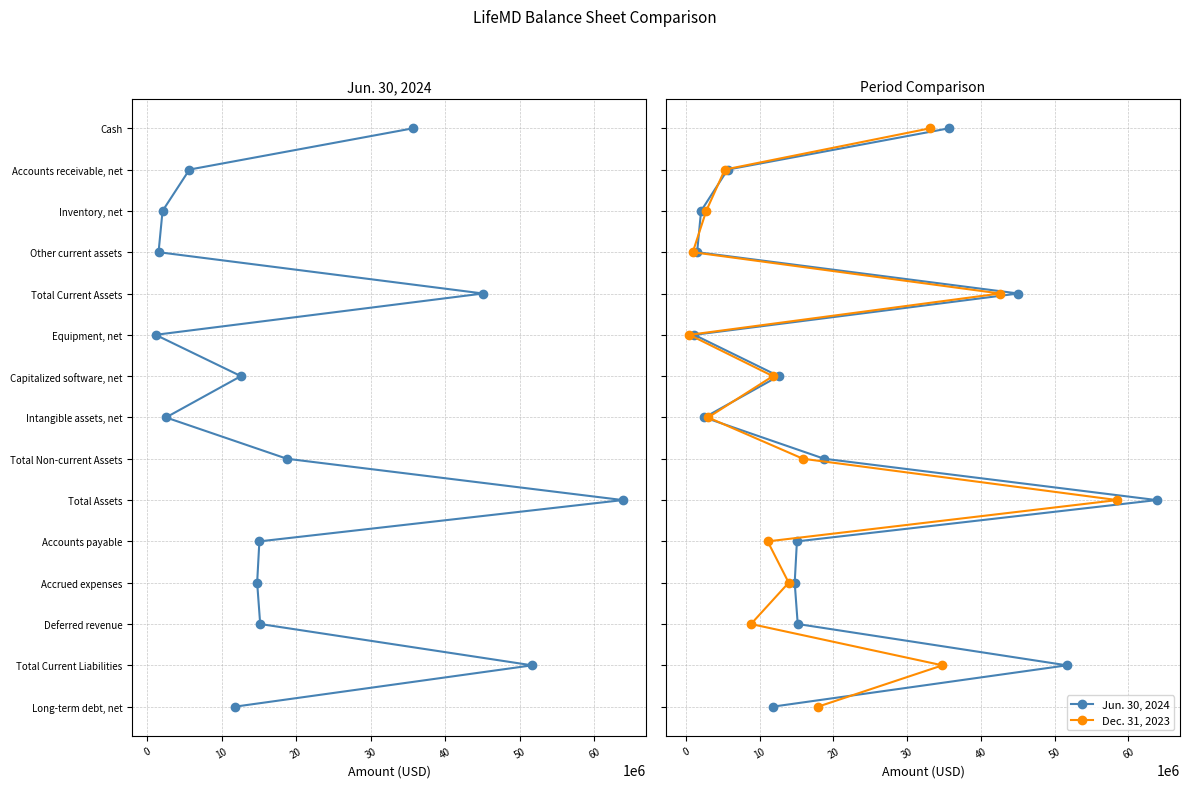

What is the average value of the Dec. 31, 2023 series?

7